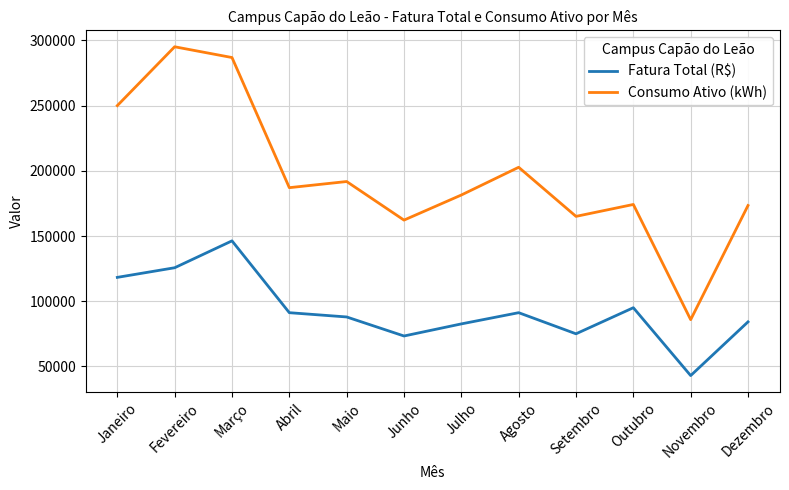

What is the difference between the Consumo Ativo (kWh) values at Maio and Julho?

10338.0